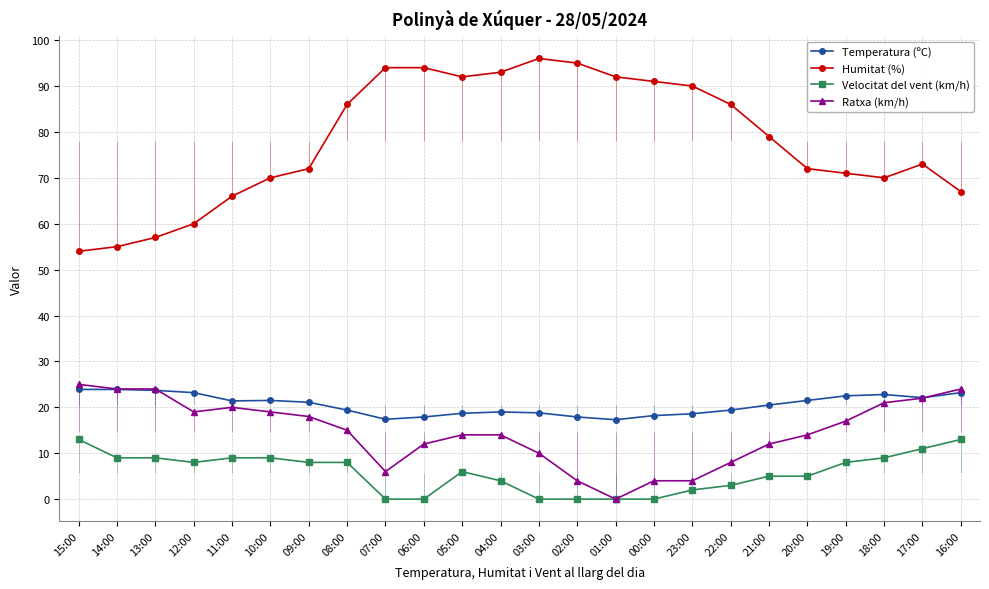

The Temperatura (ºC) series shows 20.5 at 21:00. True or false?

True